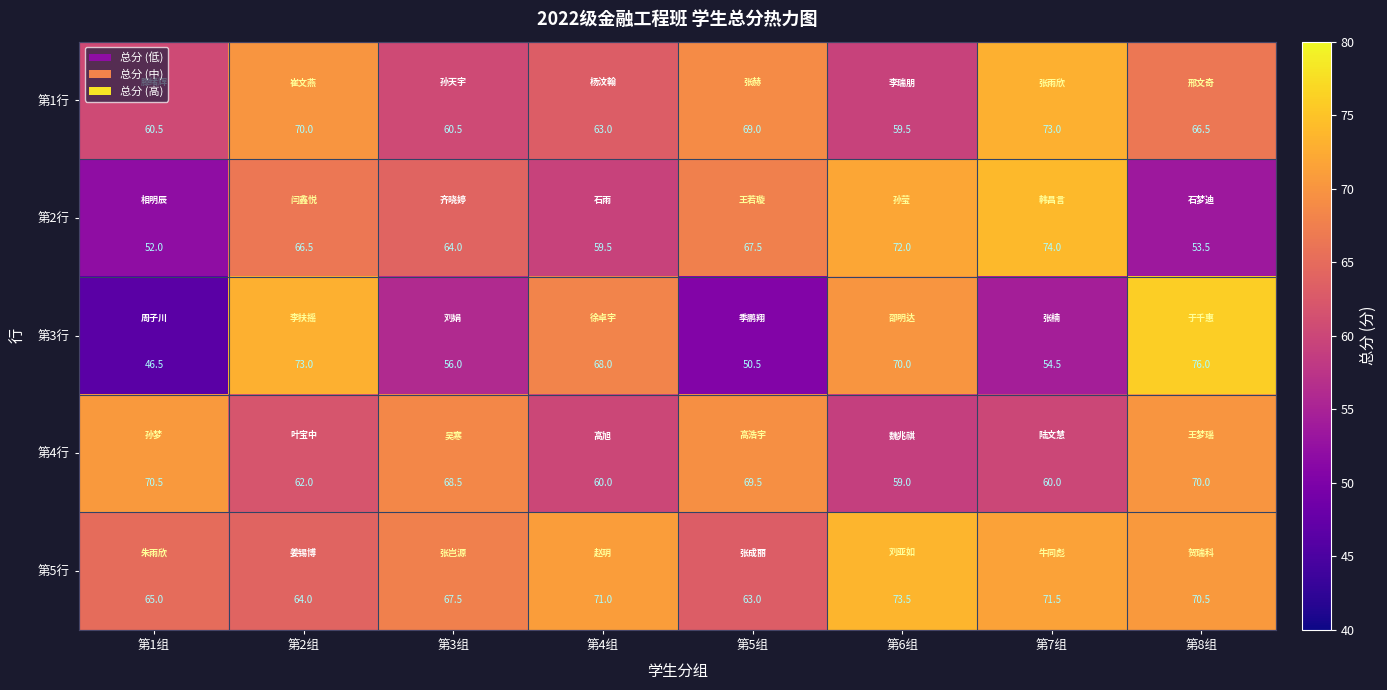

The 第2行 series shows 89.7 at 第2组. True or false?

False